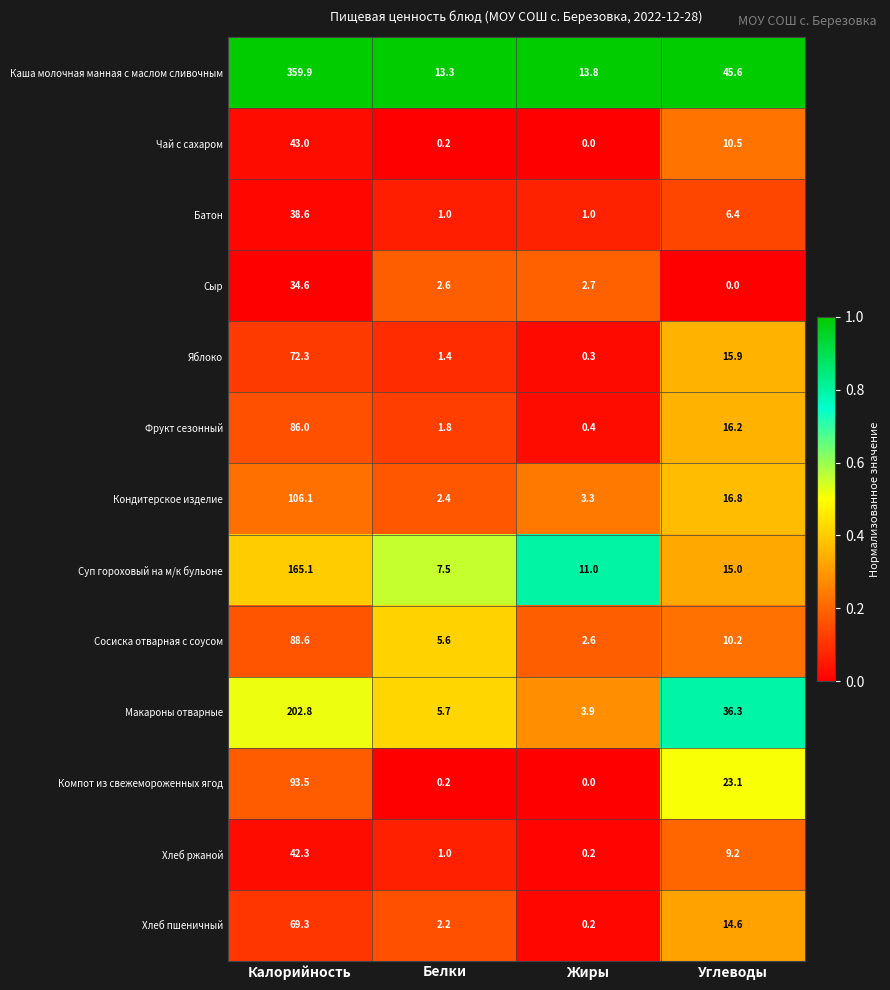

What is the approximate value of Хлеб пшеничный at Калорийность?

69.3